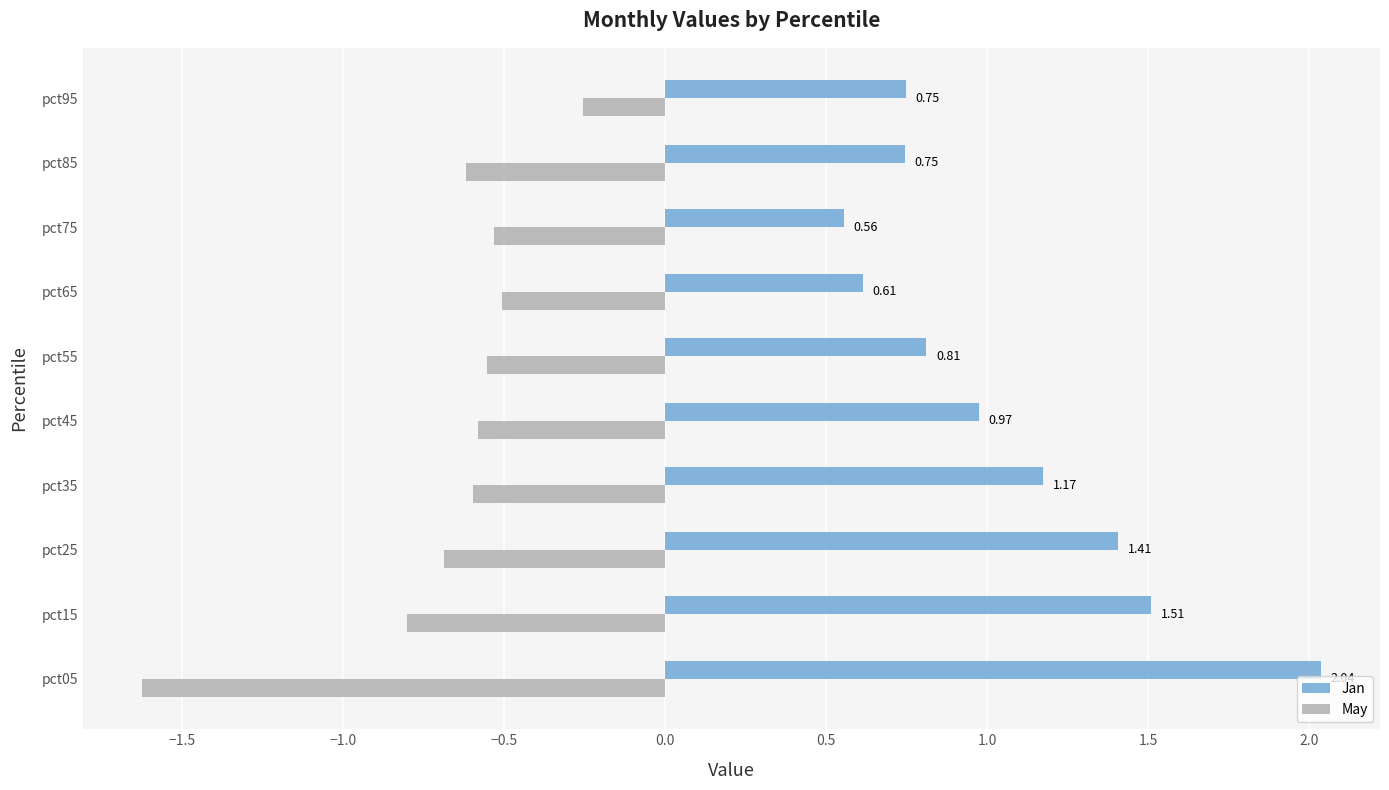

What is the sum of all Jan values?

10.6